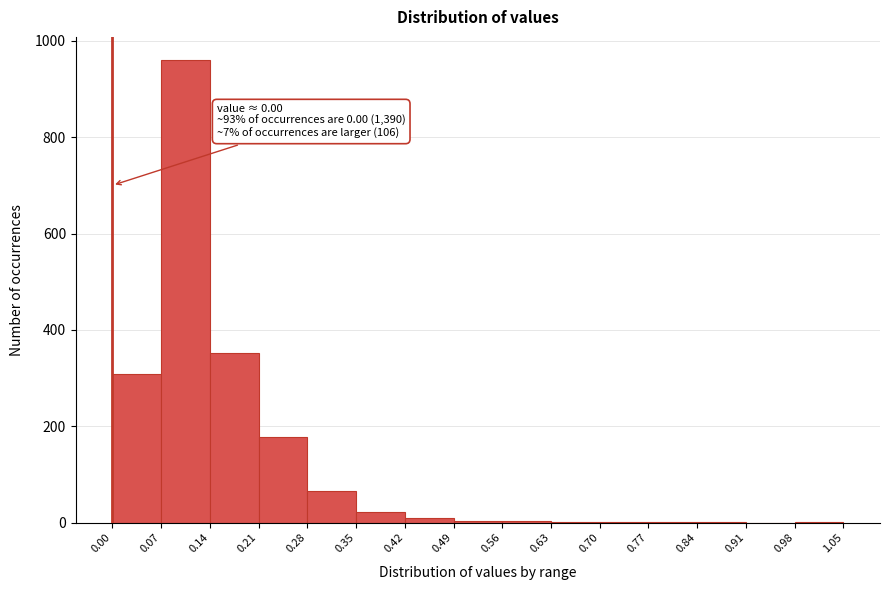

Which range on the x-axis has the tallest bar?

0.07 to 0.14